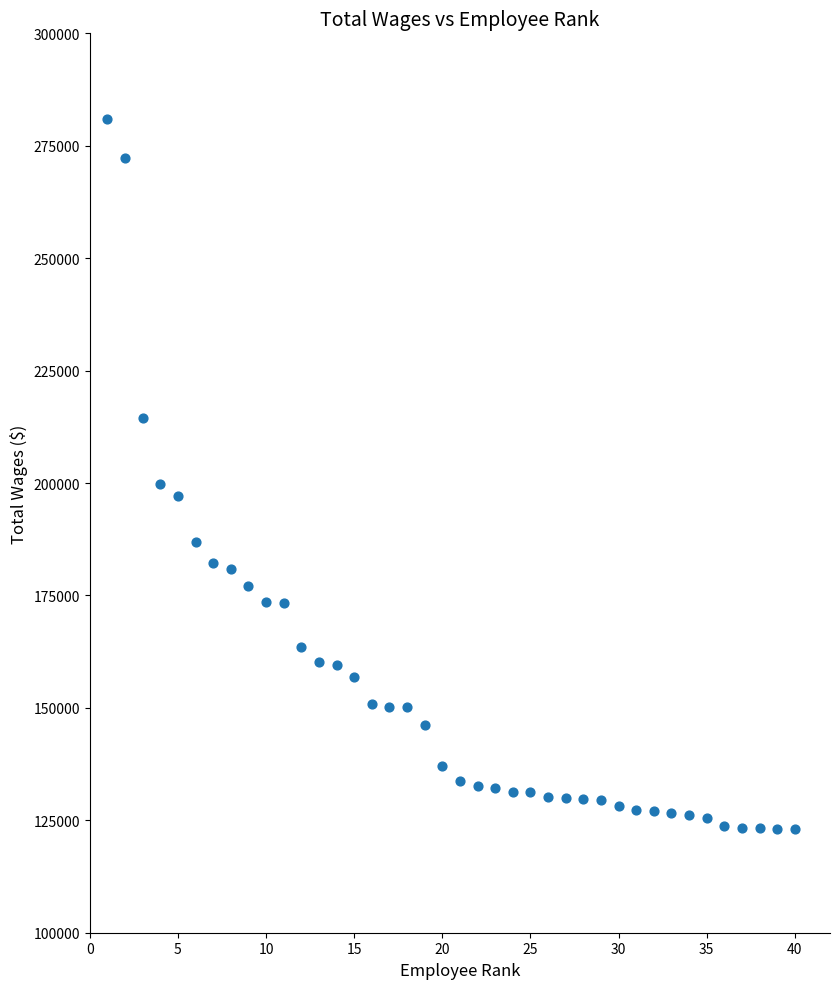

What Y value in the scatter plot is closest to 202014?

199724